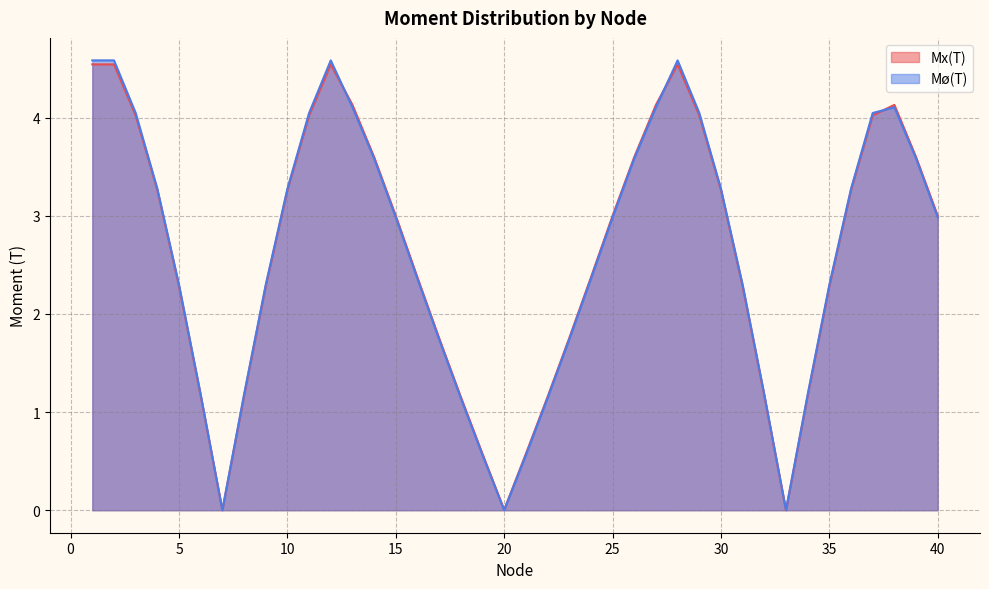

At which label is Mø(T) closest to 2?

17